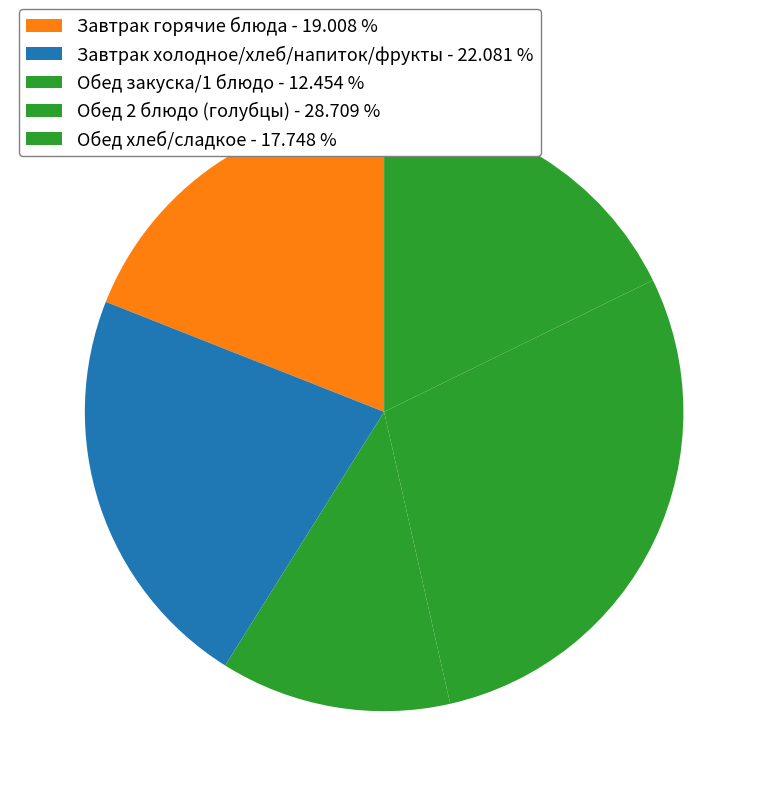

How many segments does this pie chart have?

5